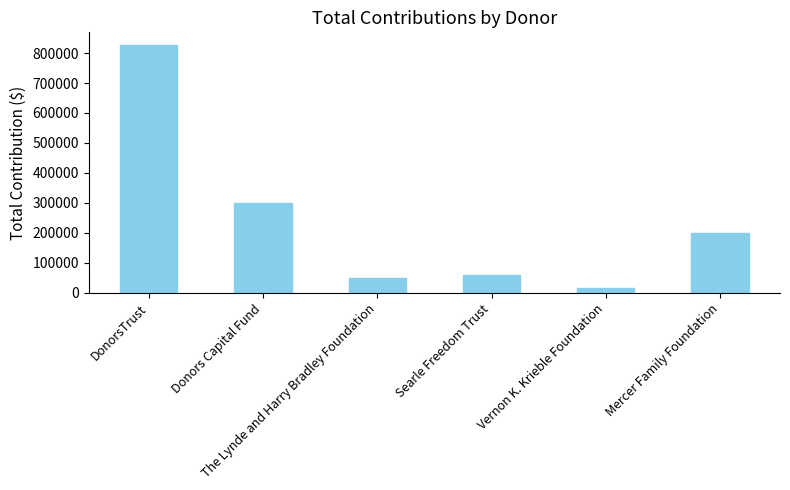

What is the value of the 3rd bar from the left?

50000